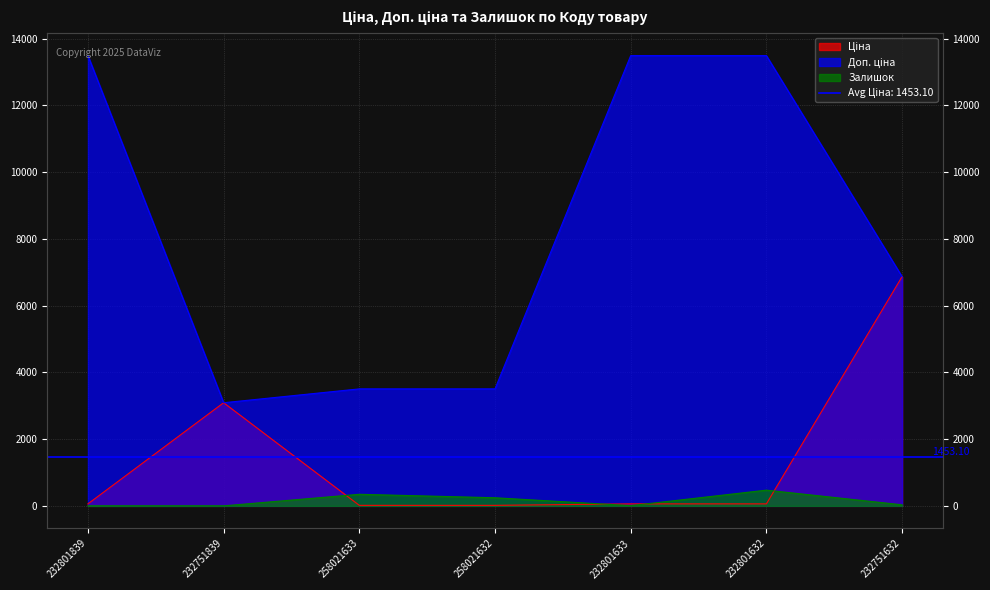

How many intersections are there between Ціна and Доп. ціна?

2